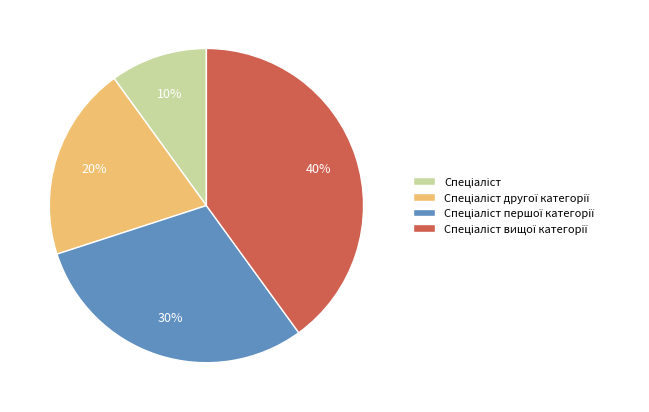

To the nearest percent, what is the difference between the largest and smallest slice percentages?

30%